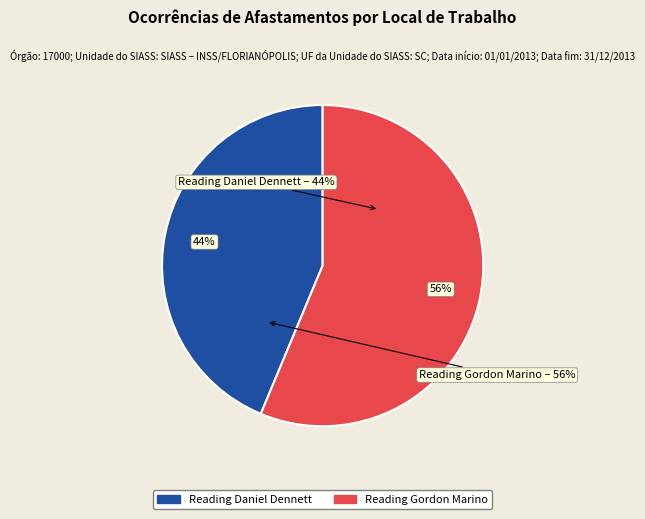

Which slice is the smallest?

Reading Daniel Dennett